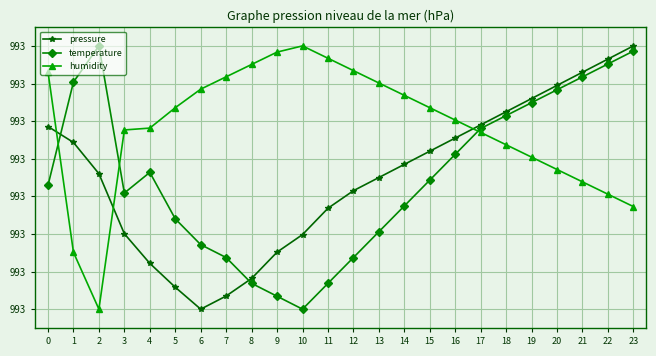

List the labels in order of pressure value, smallest first.

6, 7, 5, 8, 4, 9, 10, 3, 11, 12, 13, 2, 14, 15, 1, 16, 0, 17, 18, 19, 20, 21, 22, 23